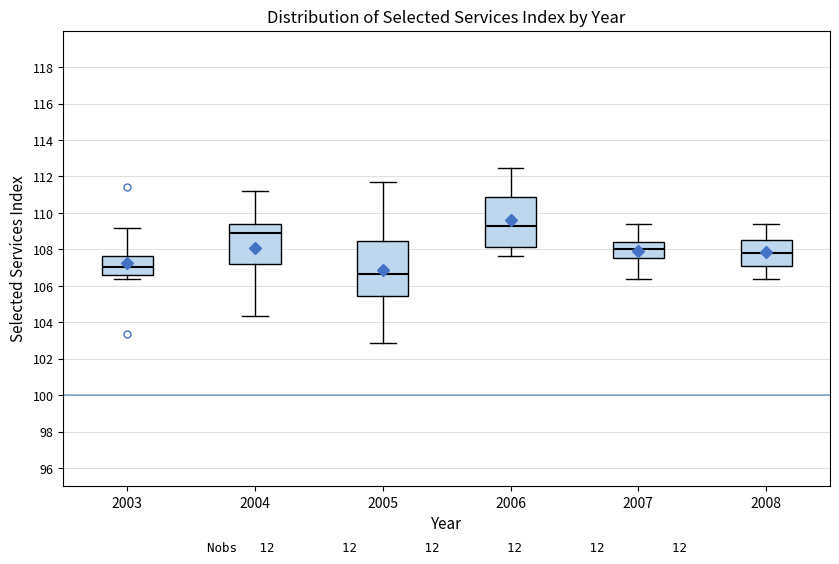

Where does the upper whisker of the box at x = 2003 end on the y-axis? The values are not printed on the chart, so give them approximately, as read against the axis.

109.2